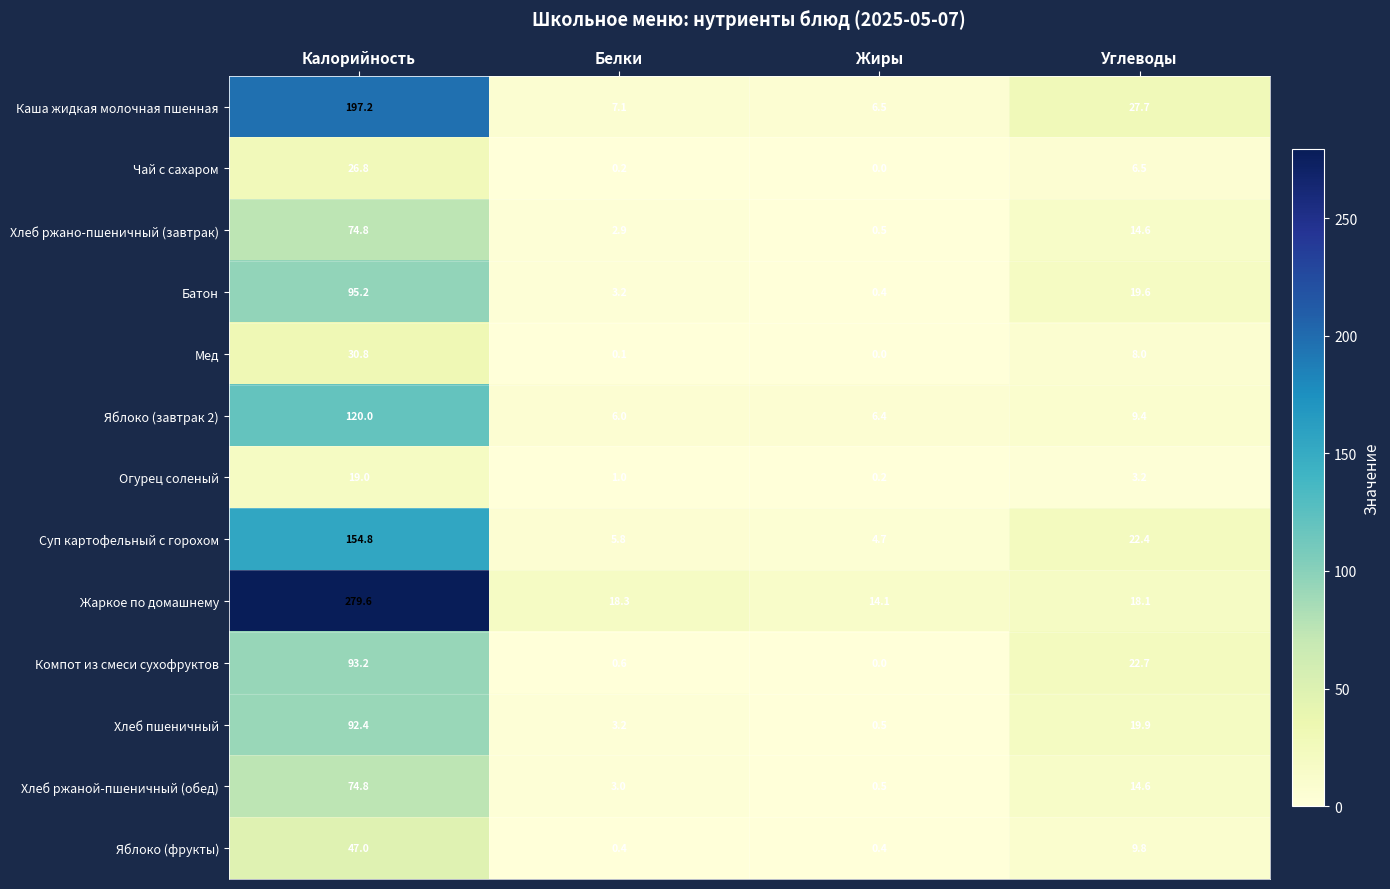

At which label does Яблоко (фрукты) first exceed 9?

Калорийность